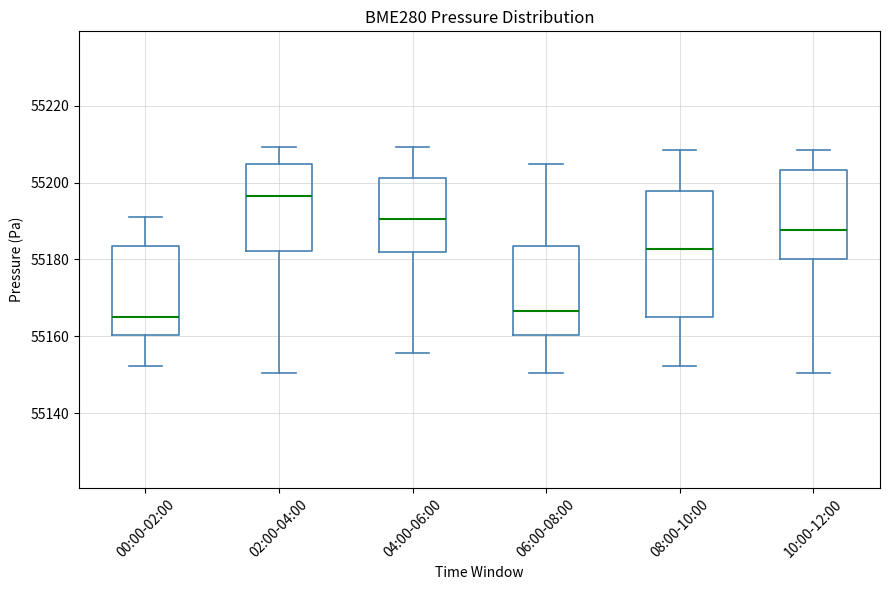

Reading left to right, read every box against the y-axis: the position of its median line, the range the box covers, and the ends of its whiskers. The values are not printed on the chart, so give them approximately, as read against the axis.

00:00-02:00: median 55166, box 55160 to 55184, whiskers 55152 to 55190
02:00-04:00: median 55196, box 55182 to 55204, whiskers 55150 to 55210
04:00-06:00: median 55190, box 55182 to 55202, whiskers 55156 to 55210
06:00-08:00: median 55166, box 55160 to 55184, whiskers 55150 to 55204
08:00-10:00: median 55182, box 55164 to 55198, whiskers 55152 to 55208
10:00-12:00: median 55188, box 55180 to 55204, whiskers 55150 to 55208